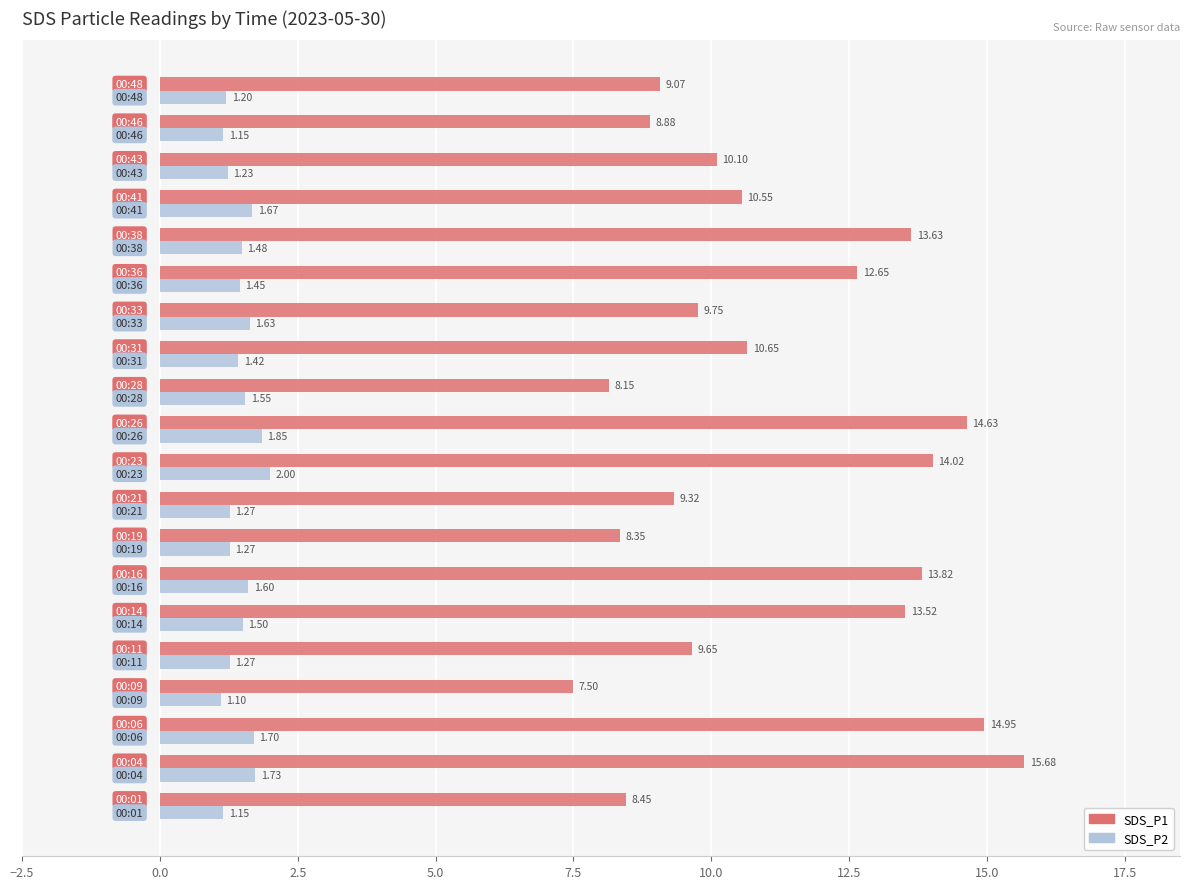

What is the sum of all SDS_P2 values?

29.2